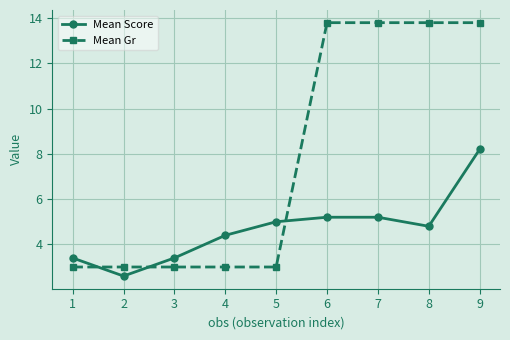

Reading left to right, transcribe all the data shown in this chart.

Mean Score: 1=3.4	2=2.6	3=3.4	4=4.4	5=5.0	6=5.2	7=5.2	8=4.8	9=8.2
Mean Gr: 1=3.0	2=3.0	3=3.0	4=3.0	5=3.0	6=13.8	7=13.8	8=13.8	9=13.8